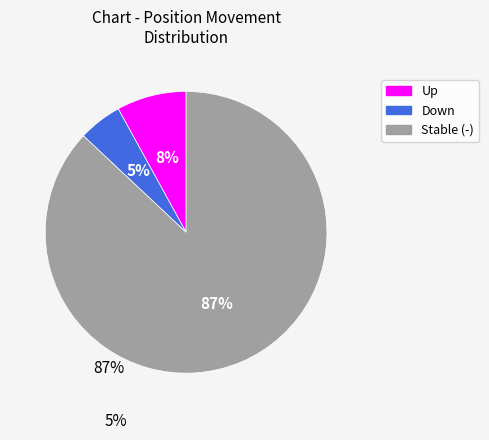

Which has a higher value, down or up?

up